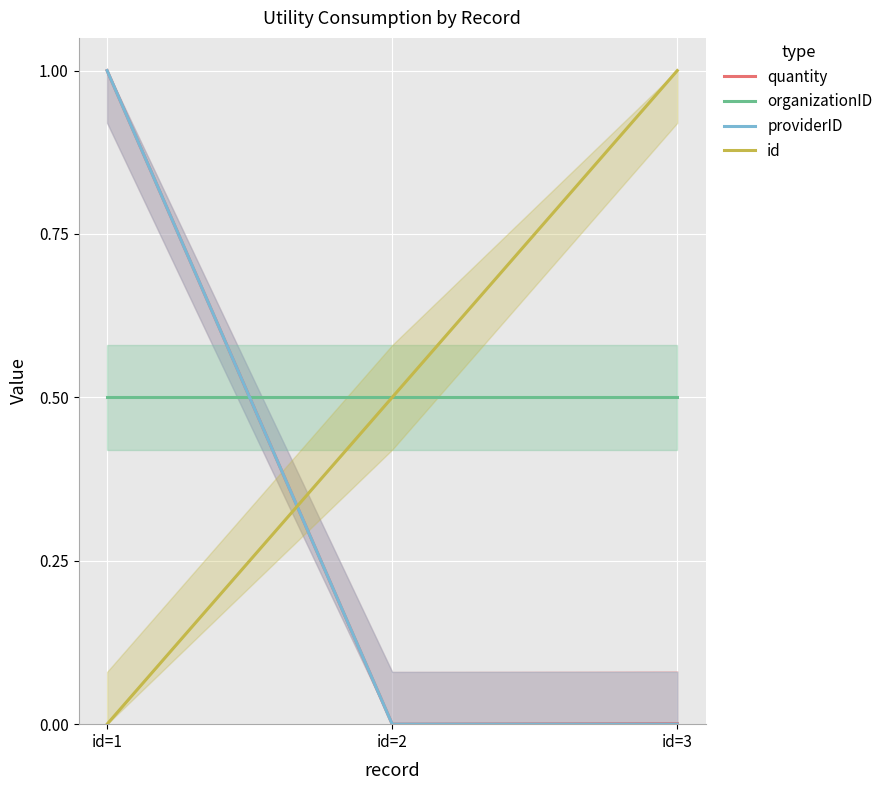

At which label does quantity reach its minimum?

id=2